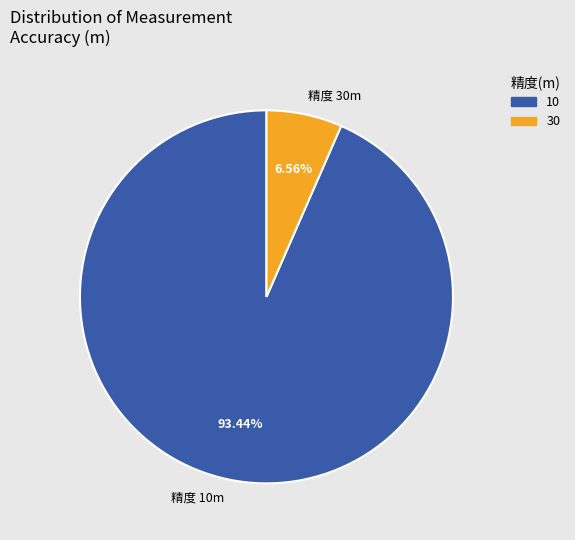

Which category has the biggest portion of the pie?

10